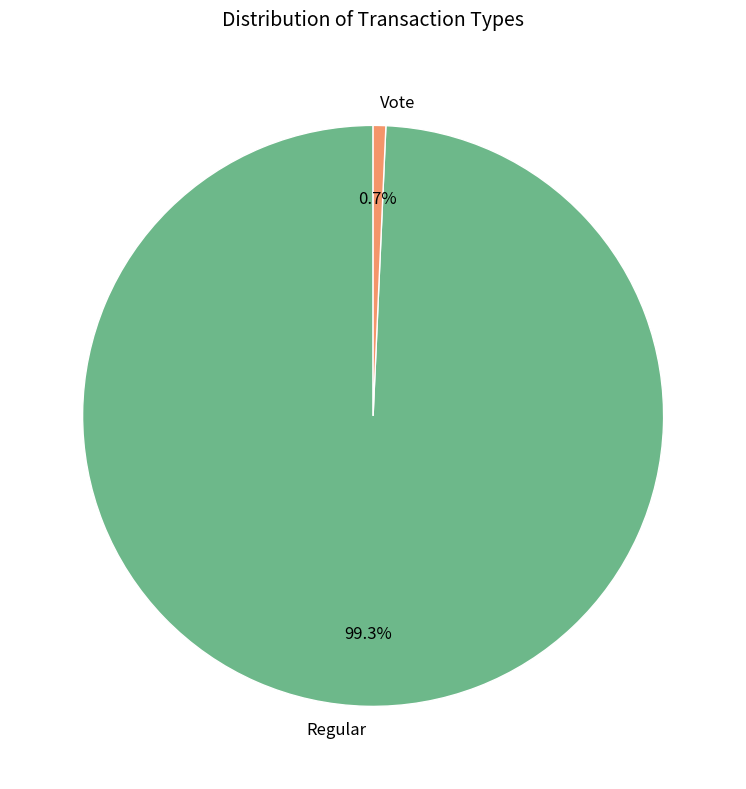

The Regular slice represents 89% of the pie. True or false?

False